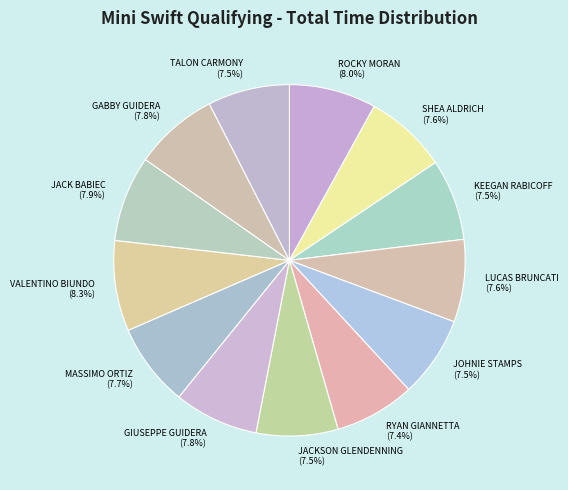

What is the ratio of the value at LUCAS BRUNCATI to the value at JACK BABIEC?

1.0